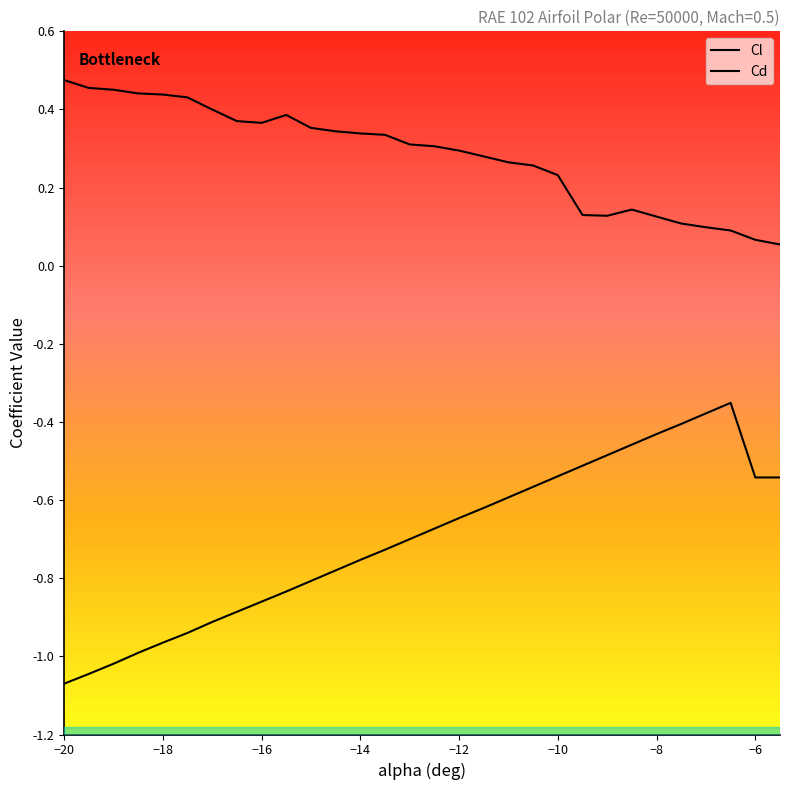

List the series in order of their peak value, highest first.

Cd, Cl